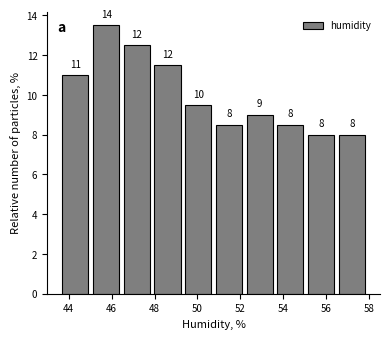

Which range on the x-axis has the tallest bar?

45.0 to 46.4